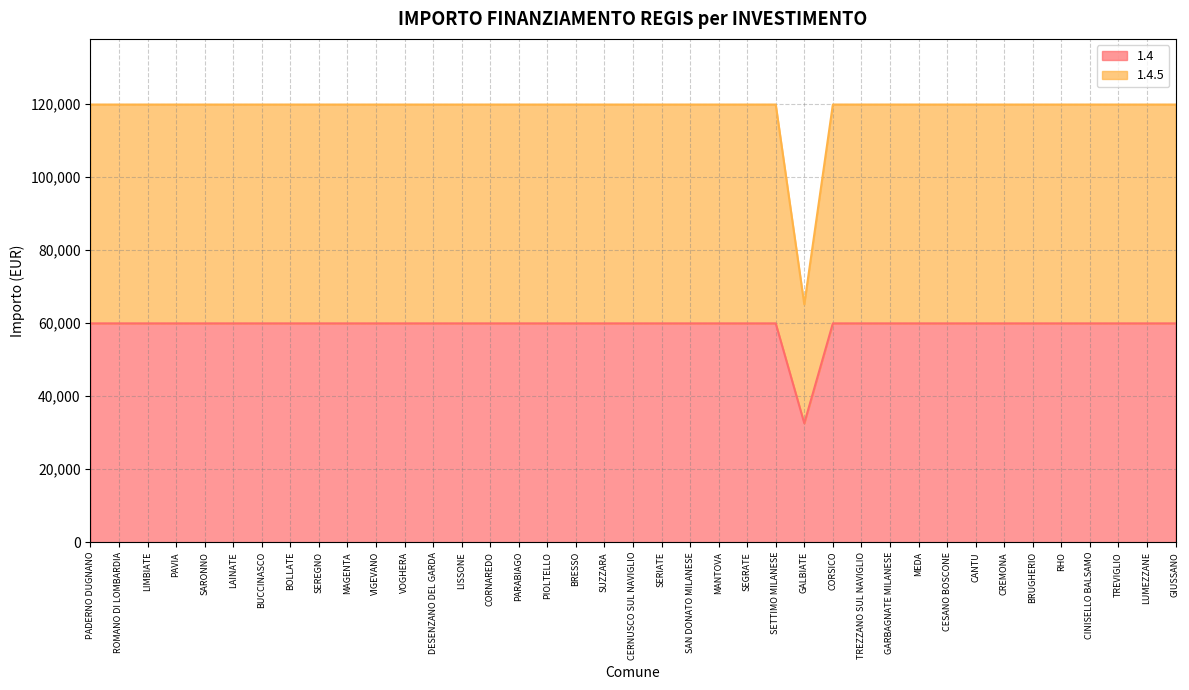

Read the 1.4.5 value at CORSICO.

119932